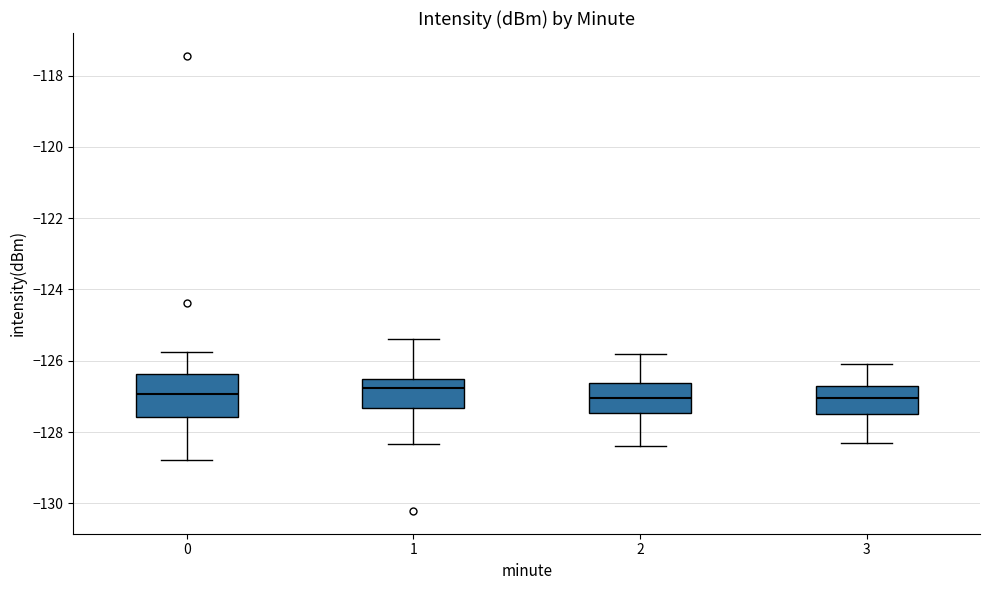

Comparing the boxes themselves (not the whiskers), which one is the tallest?

0